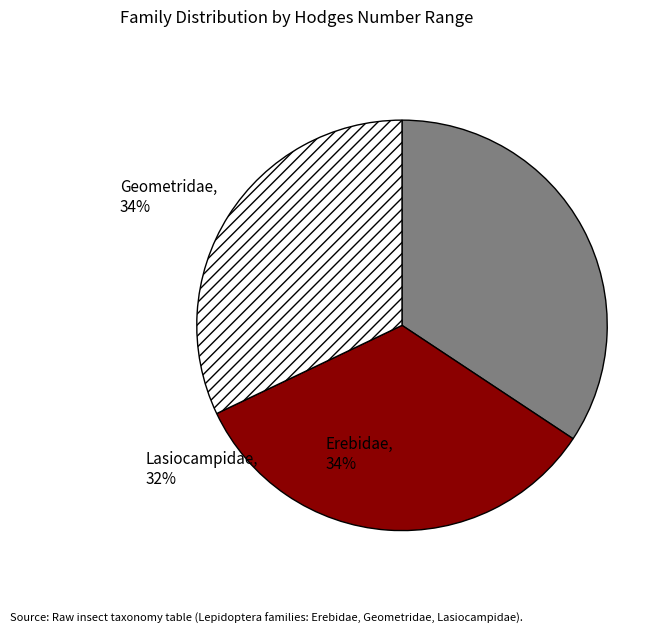

How many slices are in this pie chart?

3